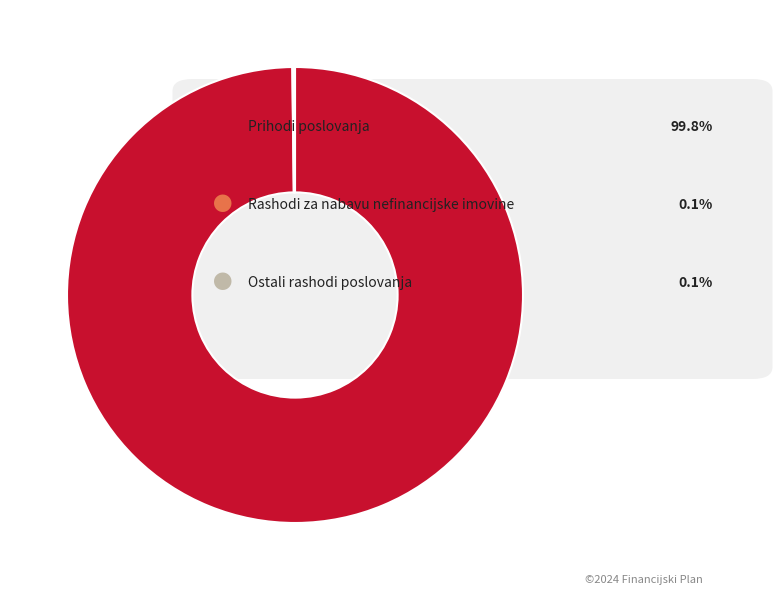

Is there a majority slice in this chart?

Yes